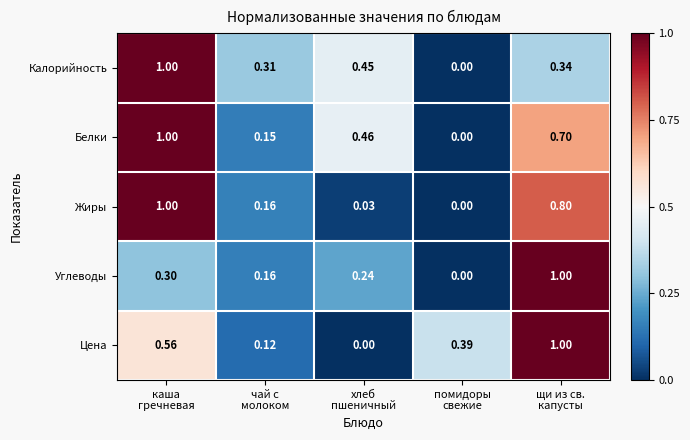

Which series has the largest total across all categories?

Белки